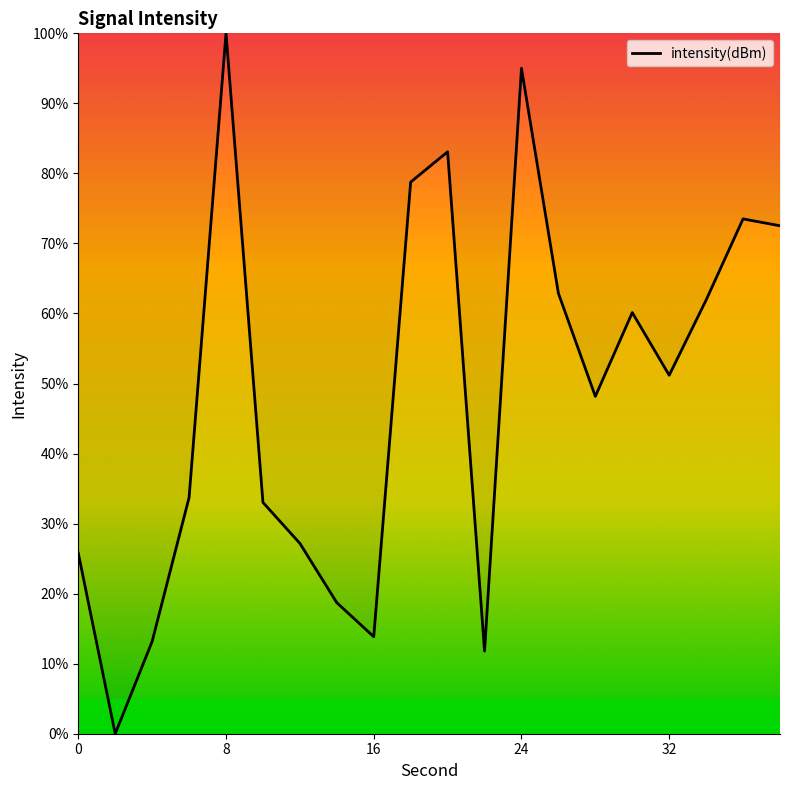

True or false: the data has more than 1 interior local peaks.

True